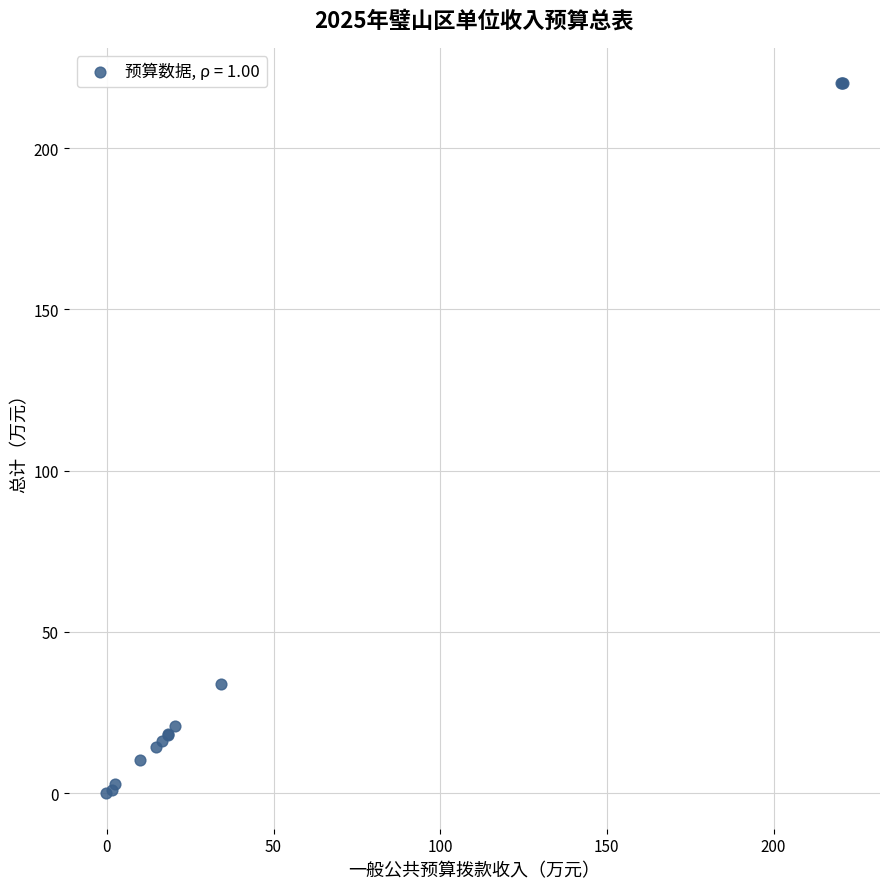

What Y value in the scatter plot is closest to 110?

33.8